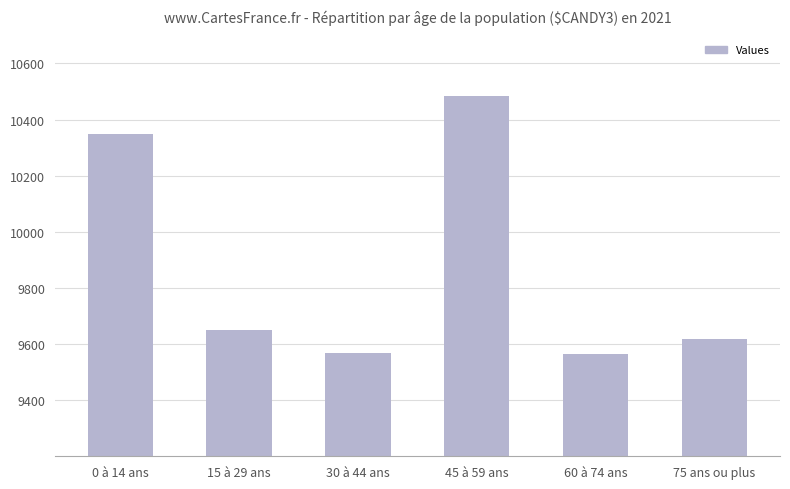

What is the label of the 1st bar from the left?

0 à 14 ans